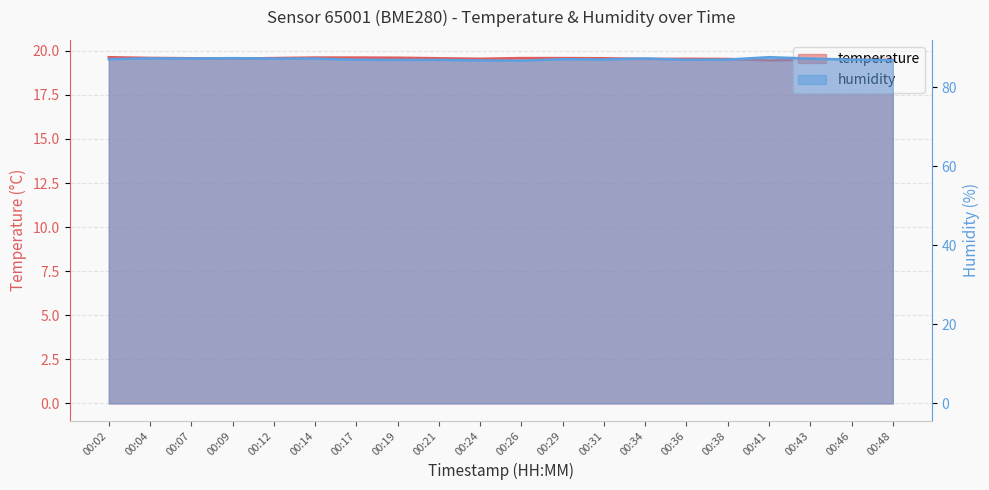

Which series has the widest spread of values?

humidity